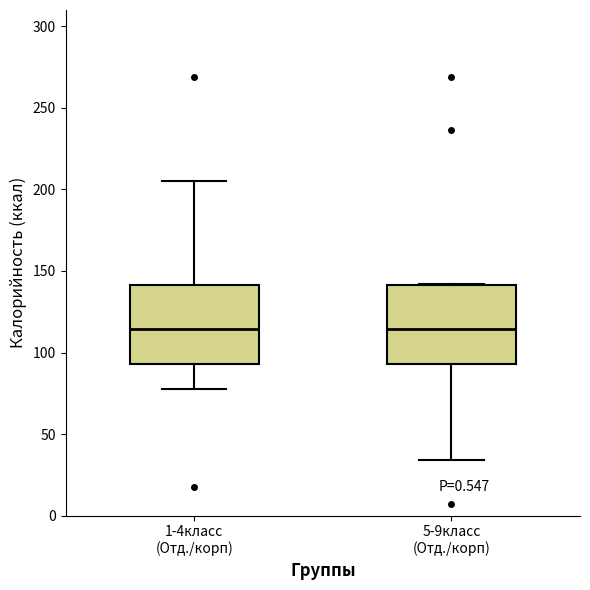

Where is the lower edge of the box for 1-4класс (Отд./корп) on the y-axis? The values are not printed on the chart, so give them approximately, as read against the axis.

95